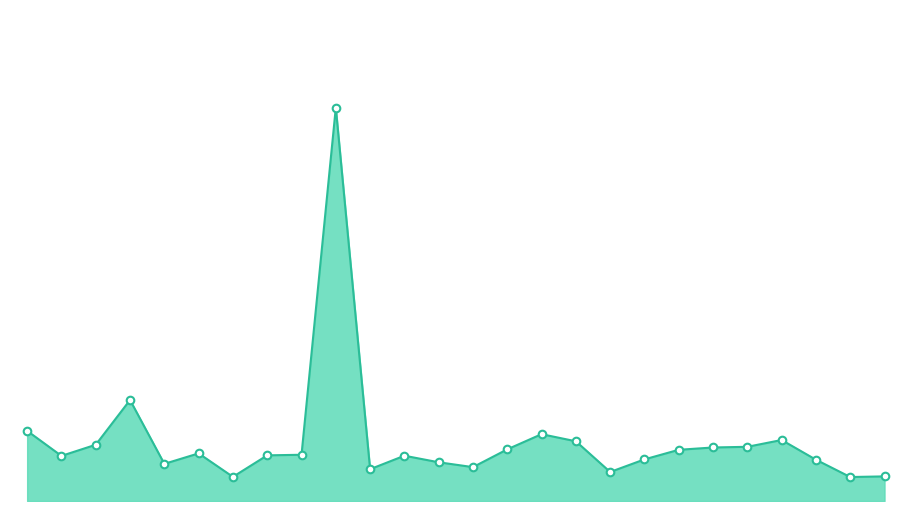

Is this an area chart (filled region under the line)?

Yes